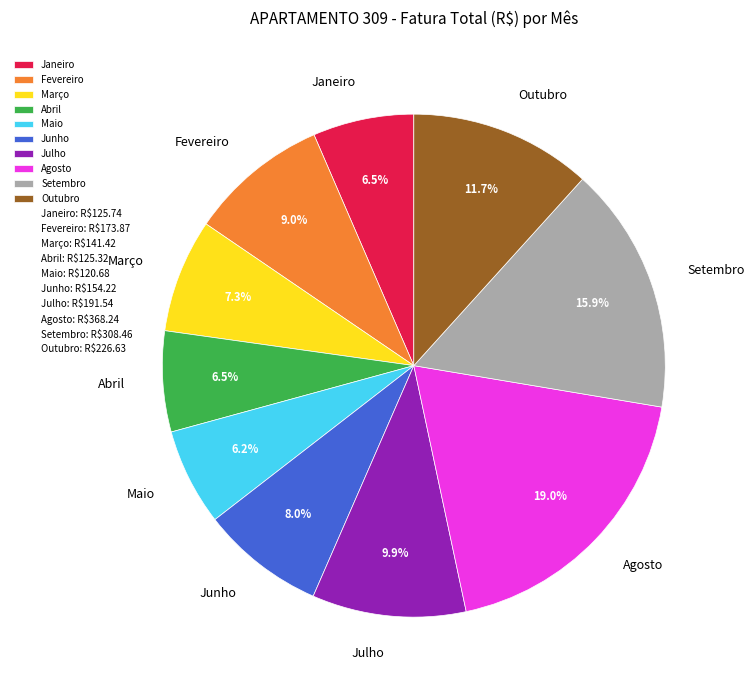

What is the ratio of the value at Agosto to the value at Maio?

3.1